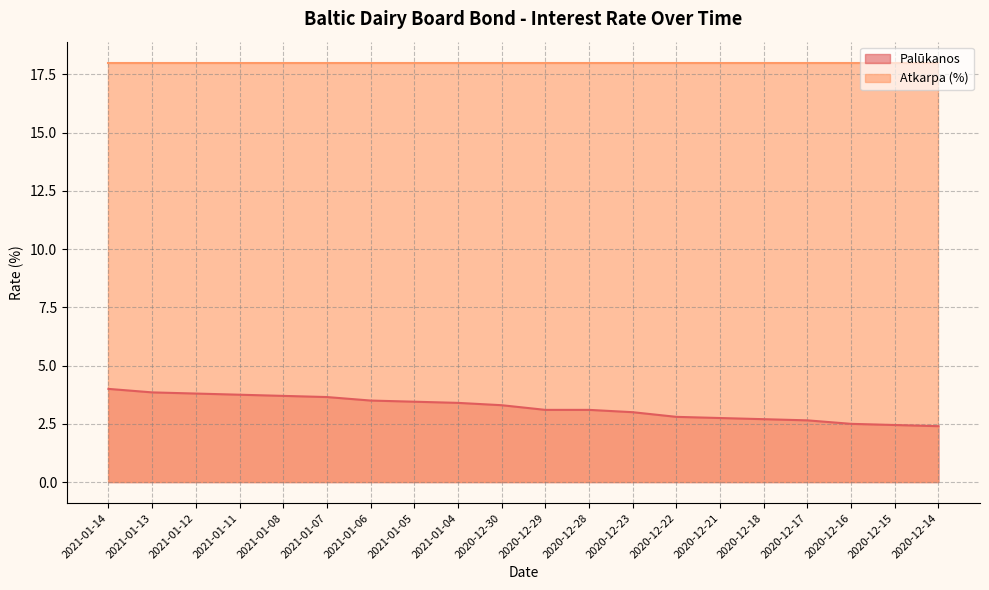

Count the number of categories in the chart.

20